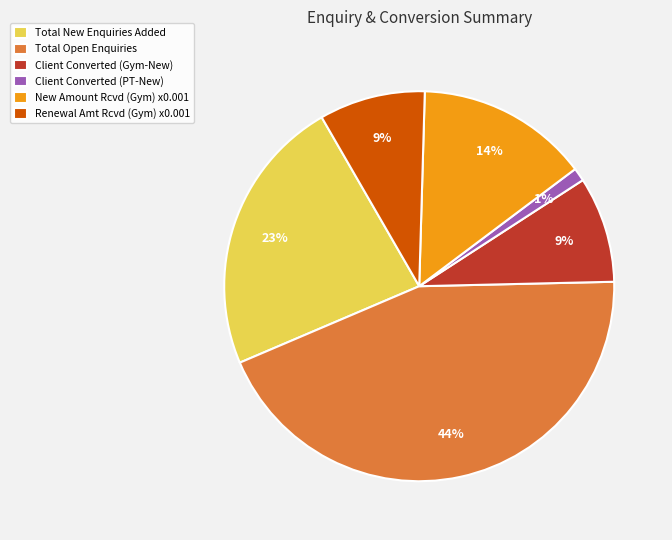

How many slices are in this pie chart?

6